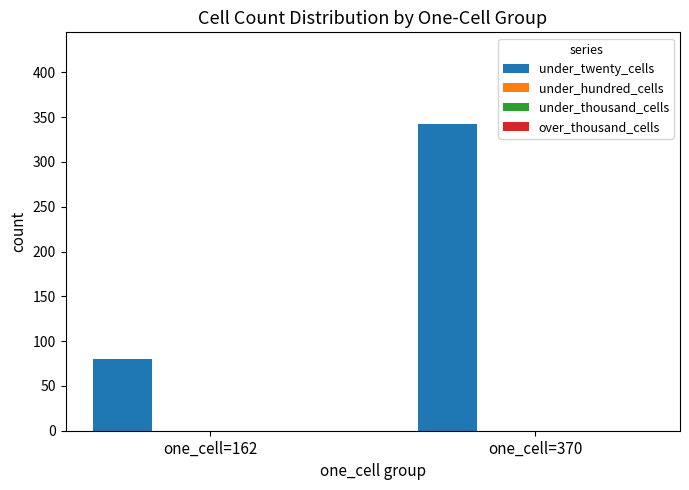

What is the maximum value shown in the chart?

342